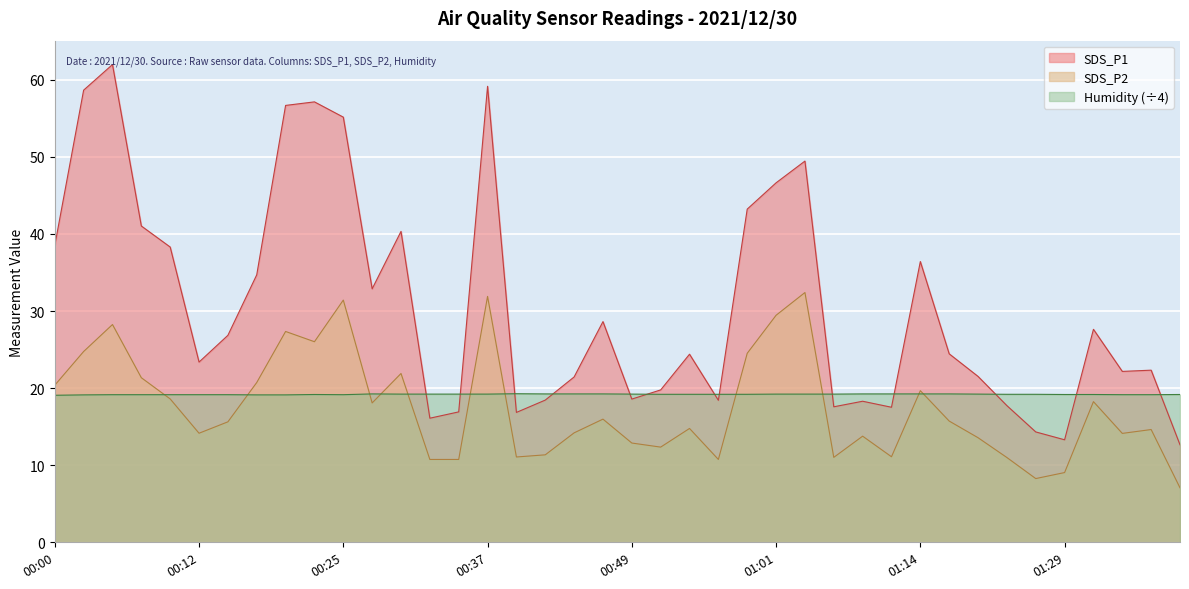

What position from the right is 00:49?

20